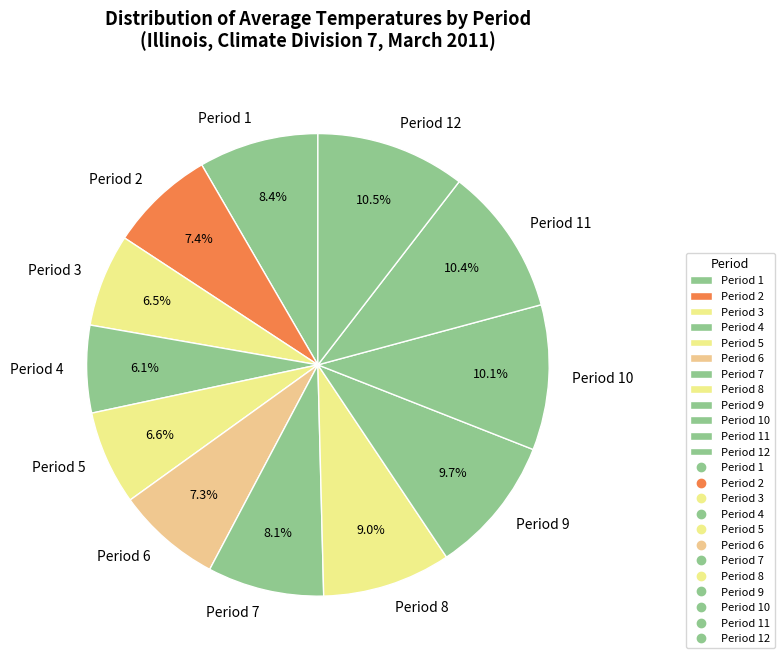

Is Period 1 the majority of the pie?

No